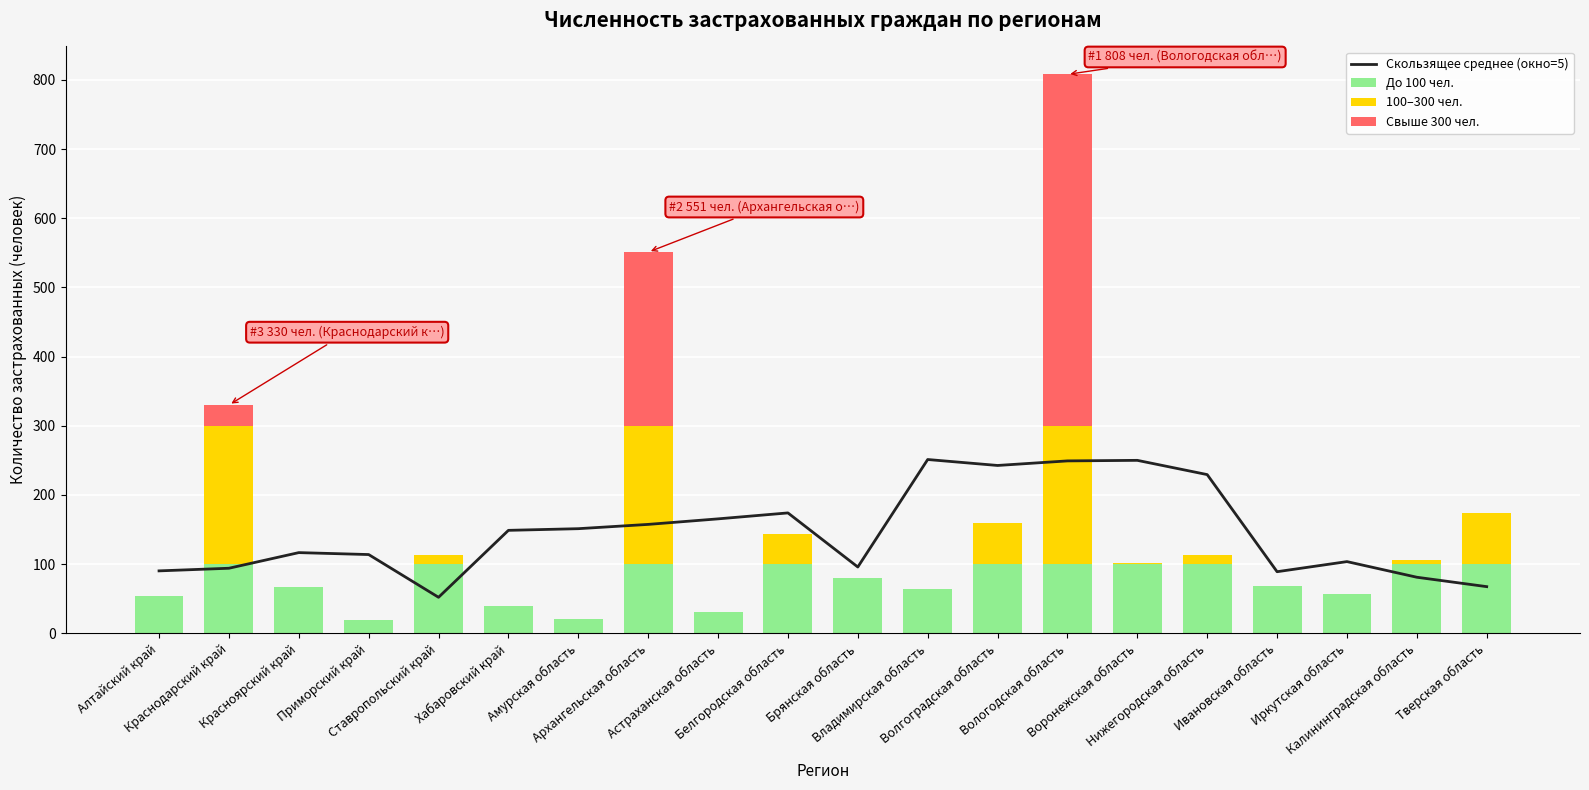

What is the label of the 16th bar from the left?

Нижегородская область